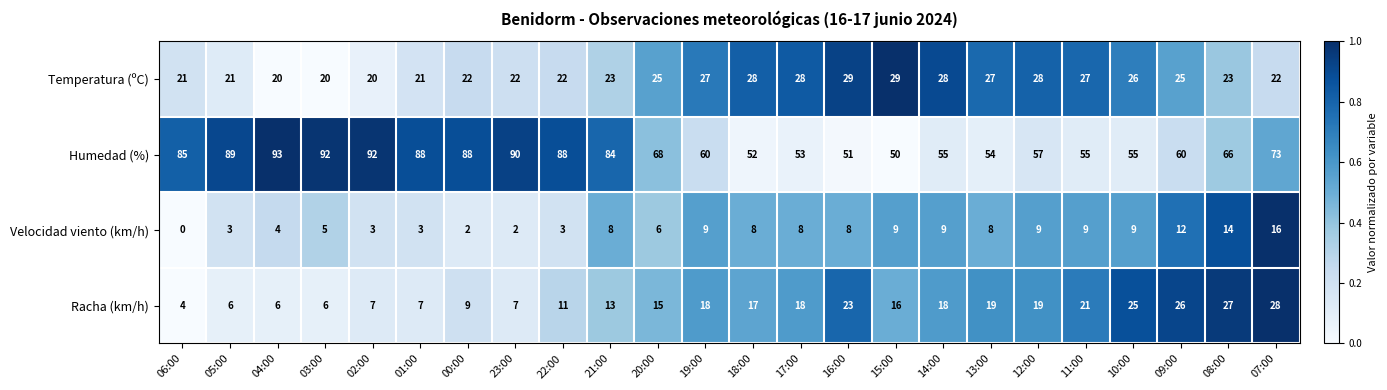

What is the approximate value of Velocidad viento (km/h) at 09:00?

12